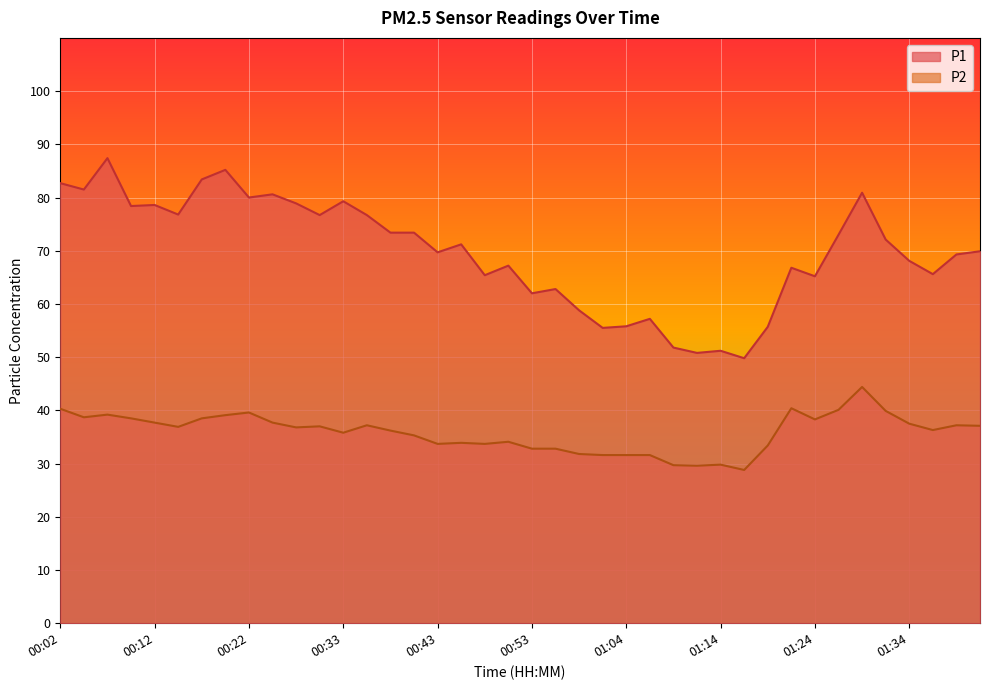

Rank the series at 01:24 from highest to lowest value.

P1, P2